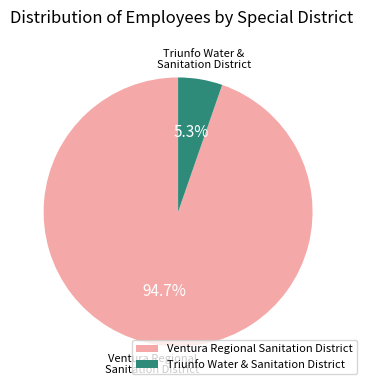

What is the largest slice in the pie chart?

Ventura Regional Sanitation District